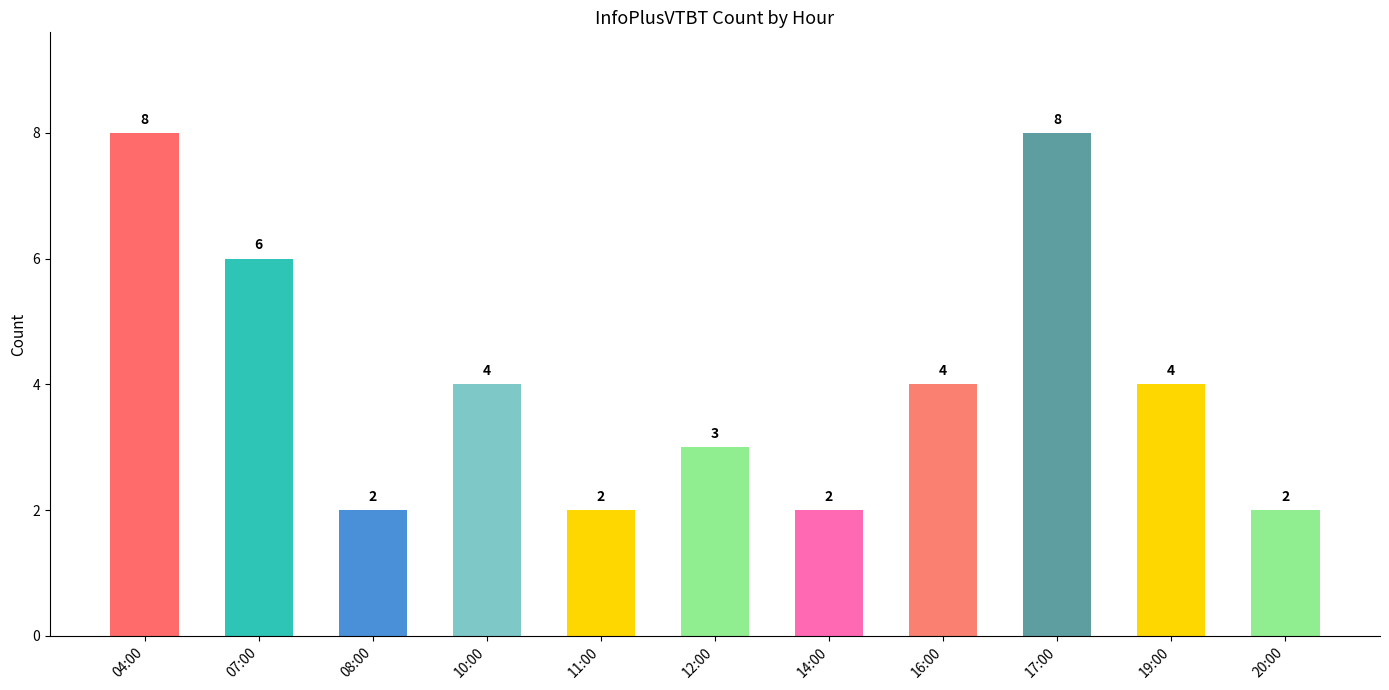

What is the sum of the values at 04:00 and 10:00?

12